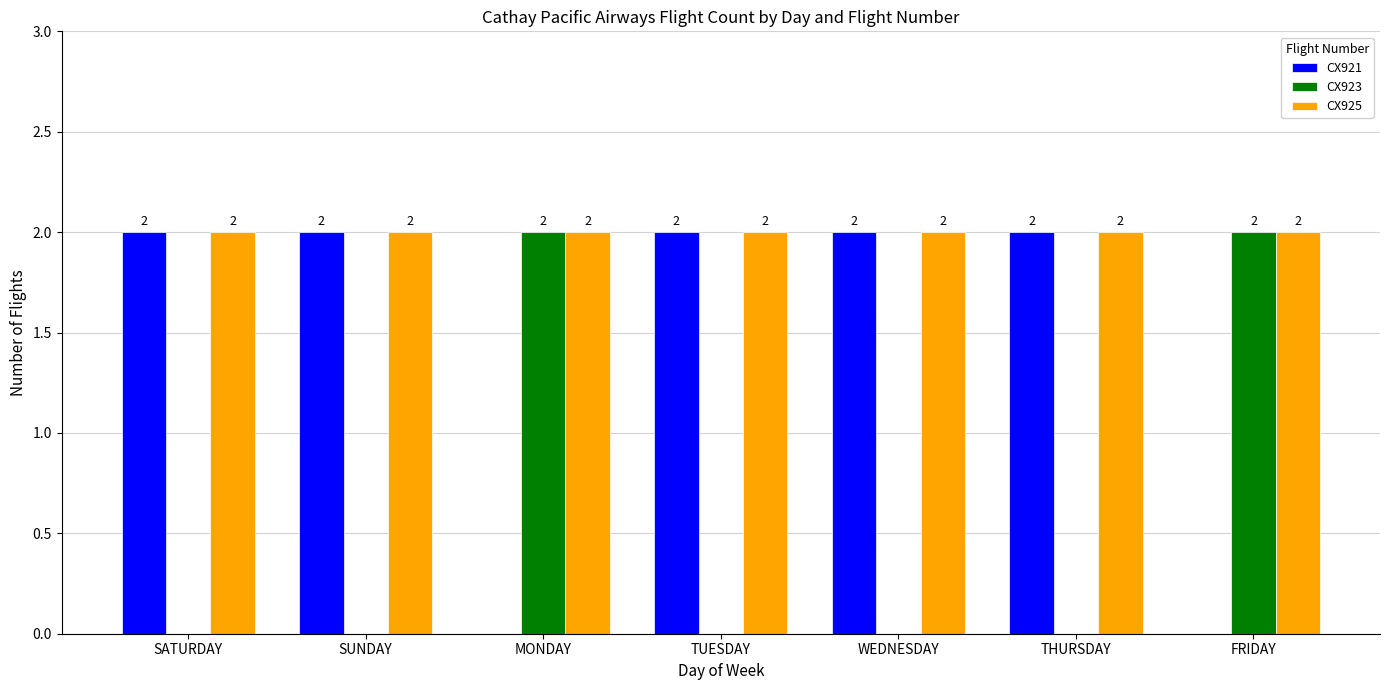

How many CX923 values are between 0 and 2?

7